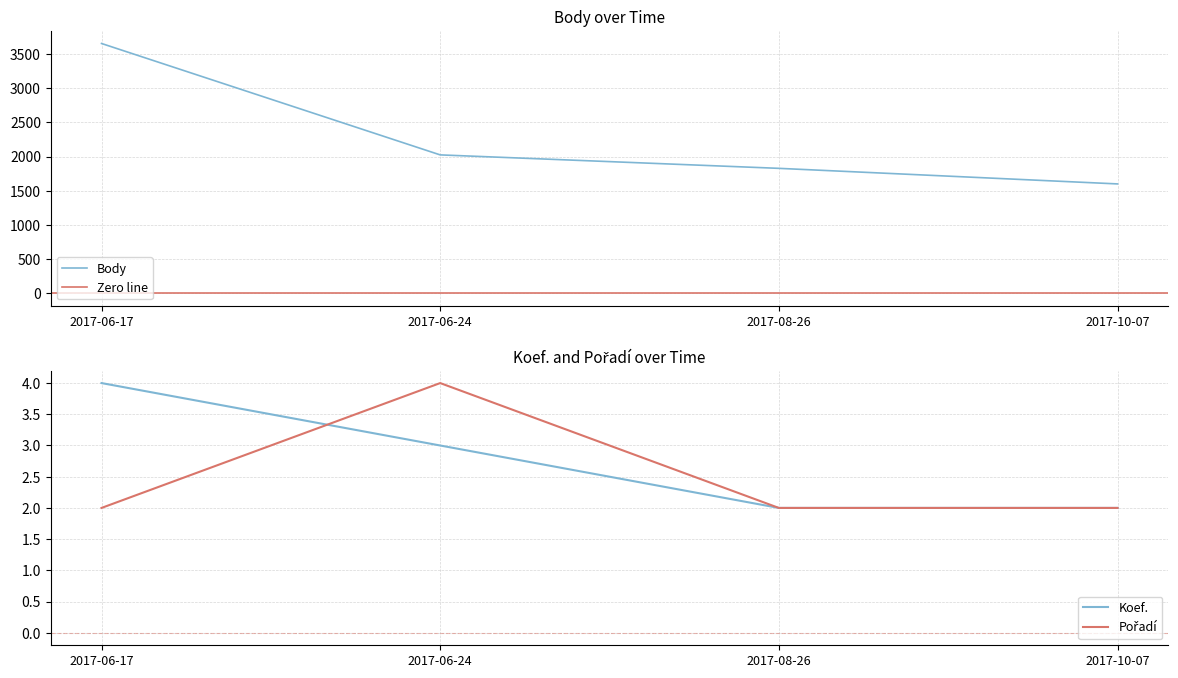

At which label does Pořadí reach its minimum?

2017-06-17